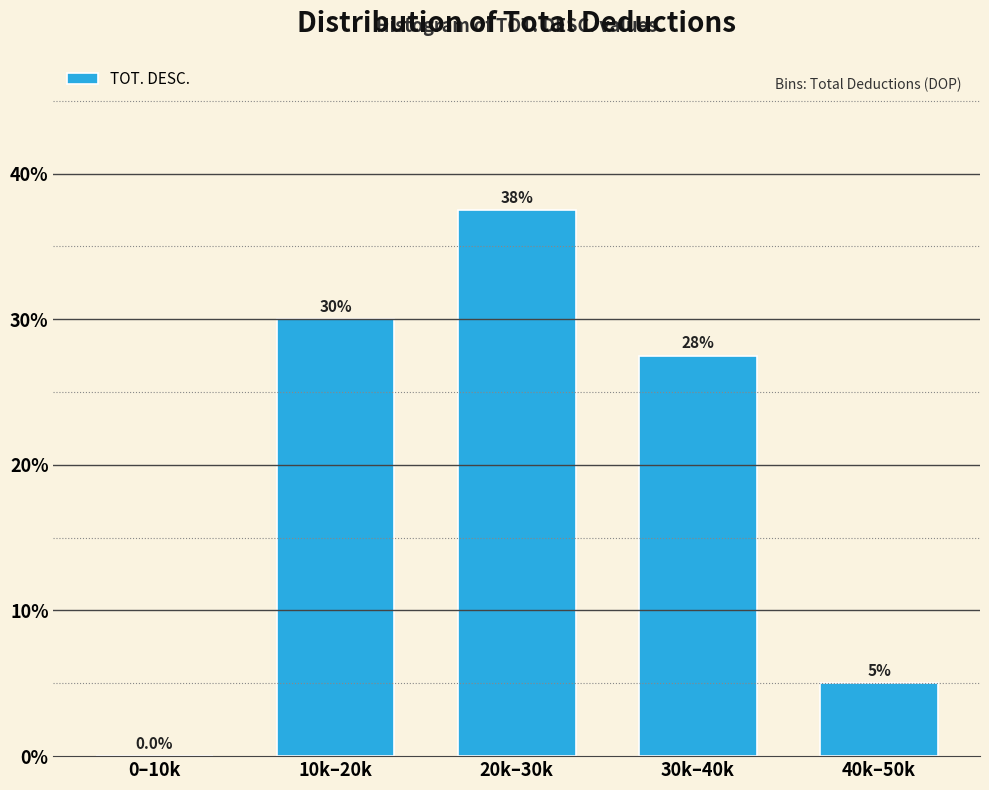

Reading left to right, extract all data points from this chart.

0–10k=0.0	10k–20k=30.0	20k–30k=37.5	30k–40k=27.5	40k–50k=5.0